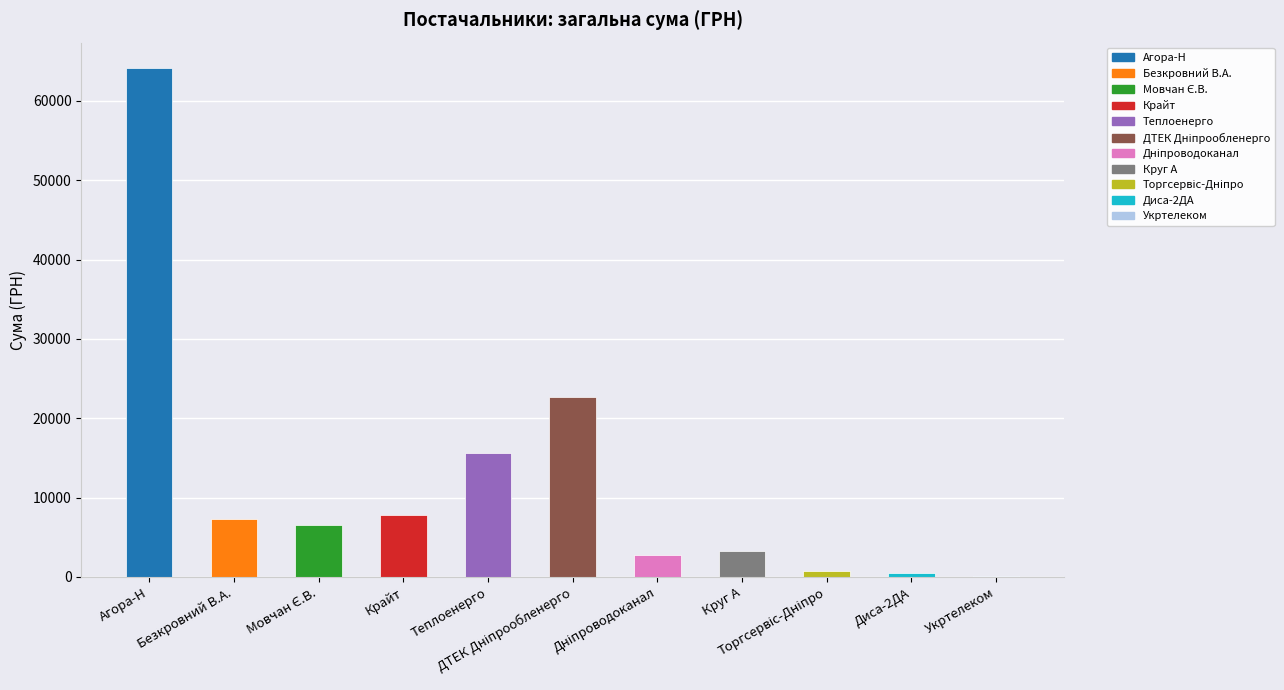

At which label does the data first exceed 6510?

Агора-Н